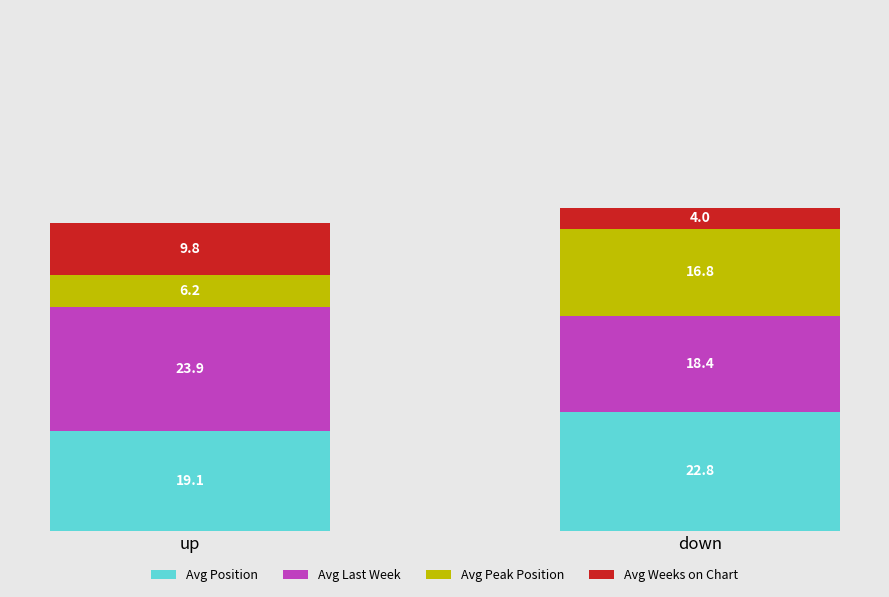

Reading left to right, list the values for the Avg Position series.

19.1	22.8